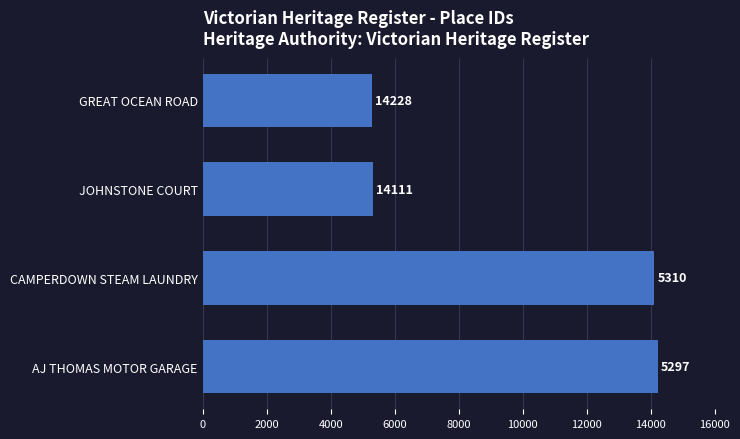

What is the maximum value shown in the chart?

14228